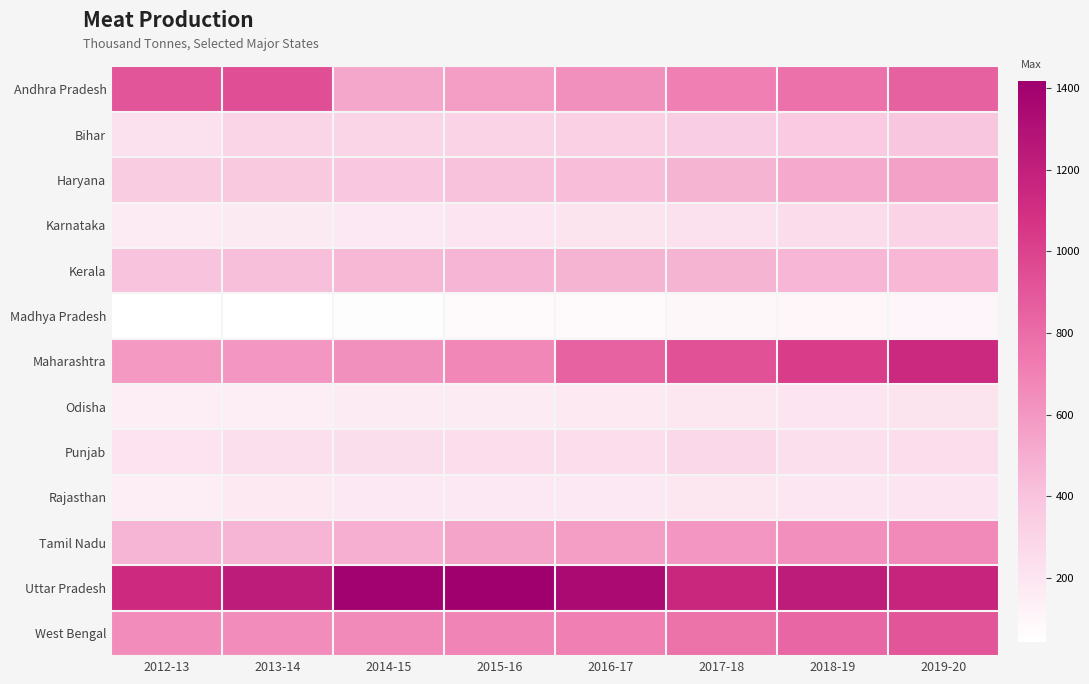

How many series are shown in this chart?

13